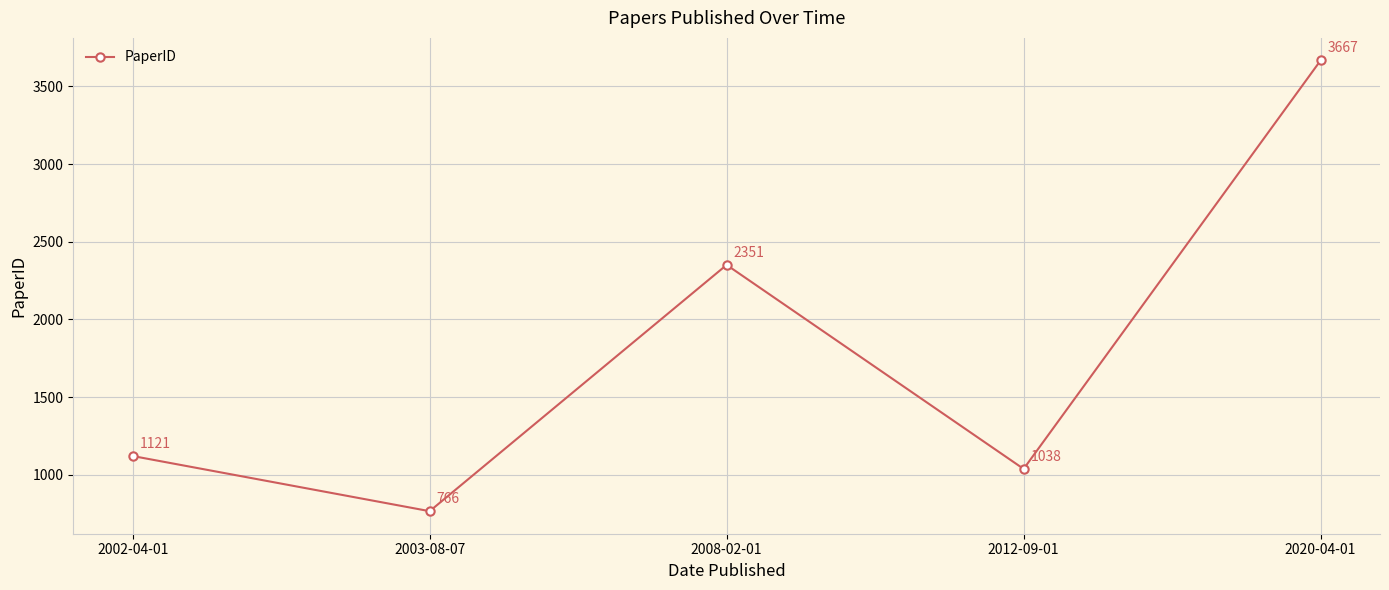

List the labels in order of value, smallest first.

2003-08-07, 2012-09-01, 2002-04-01, 2008-02-01, 2020-04-01